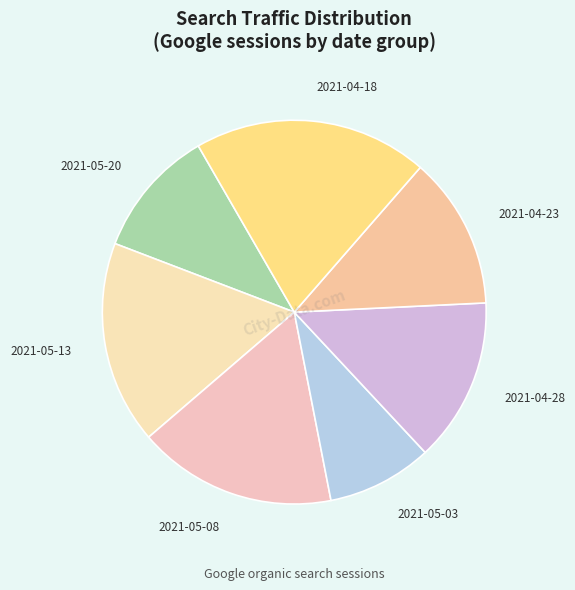

What is the smallest slice in the pie chart?

2021-05-03